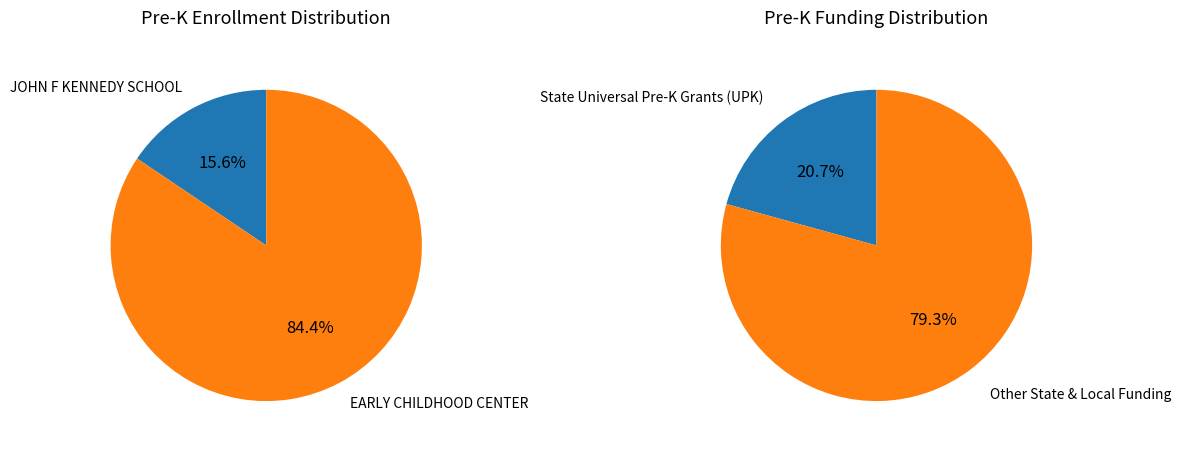

What is the largest slice in the pie chart?

EARLY CHILDHOOD CENTER